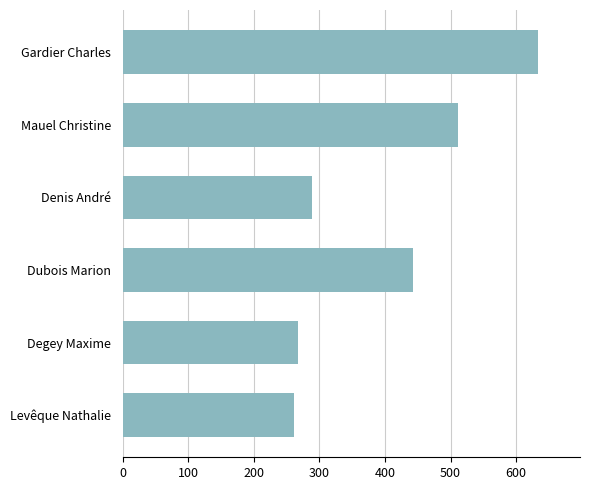

The value at Levêque Nathalie is 364. True or false?

False